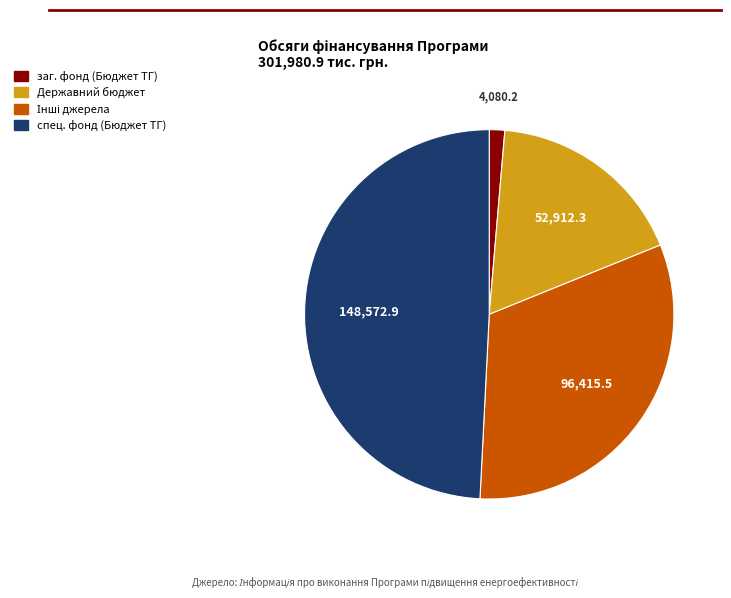

Does спец. фонд (Бюджет ТГ) represent more than half of the total?

No